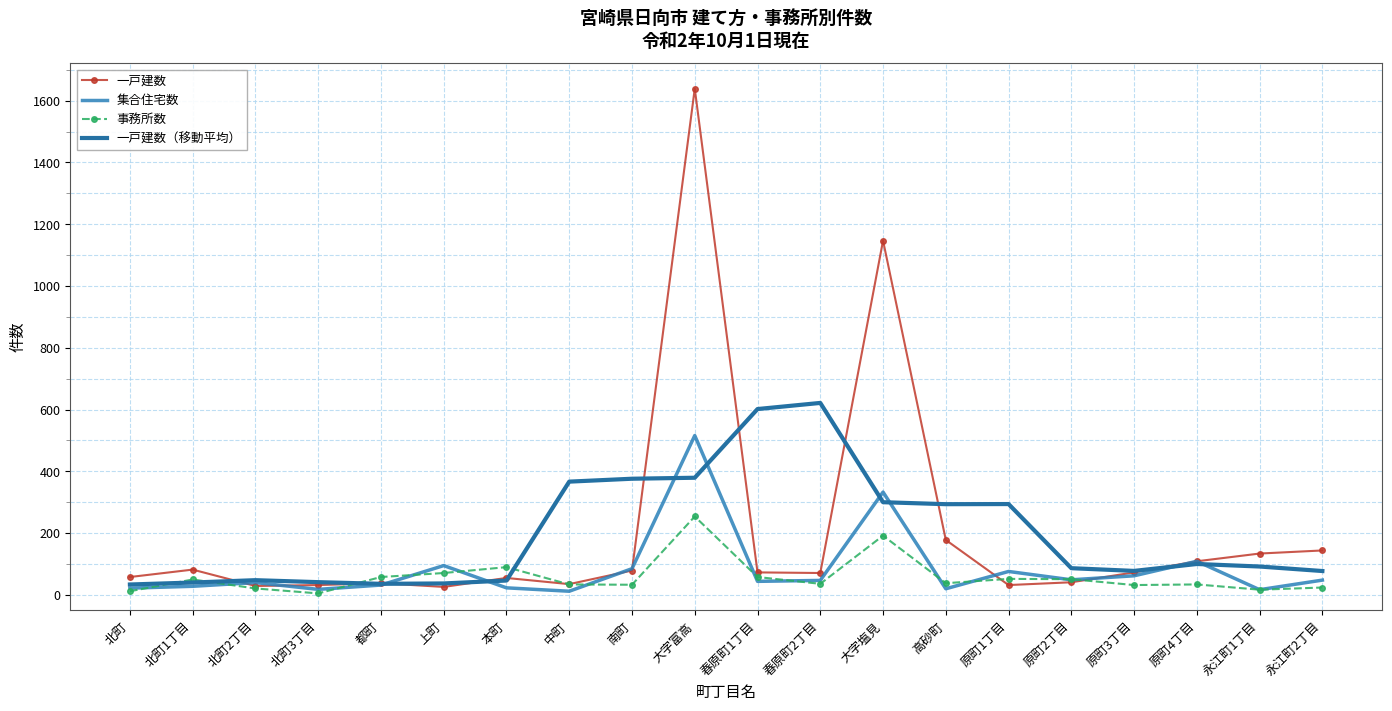

How many intersections are there between 一戸建数（移動平均） and 事務所数?

4